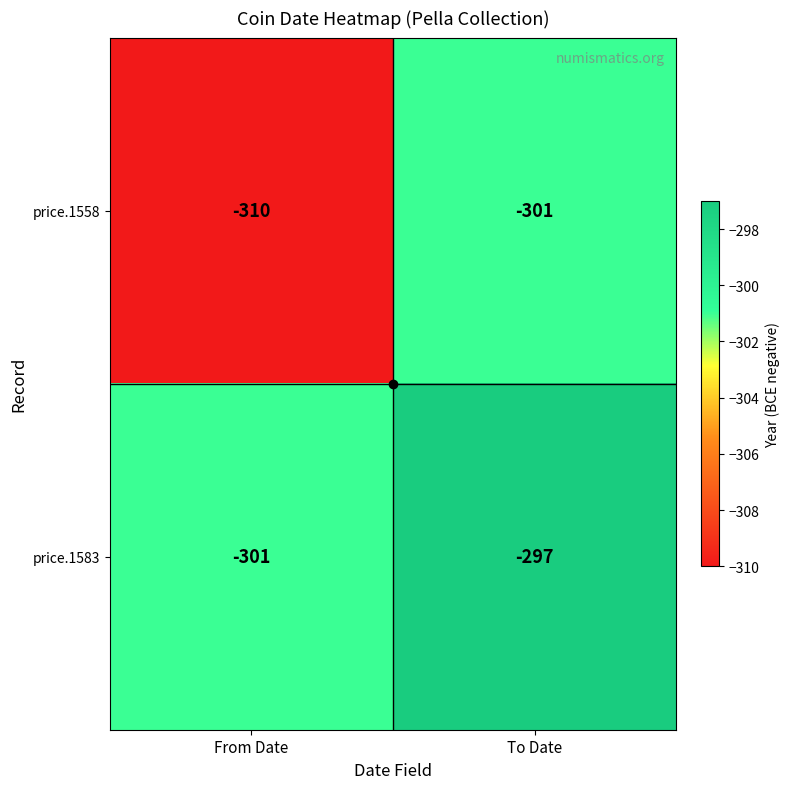

At which category does the chart reach its minimum across all series?

From Date